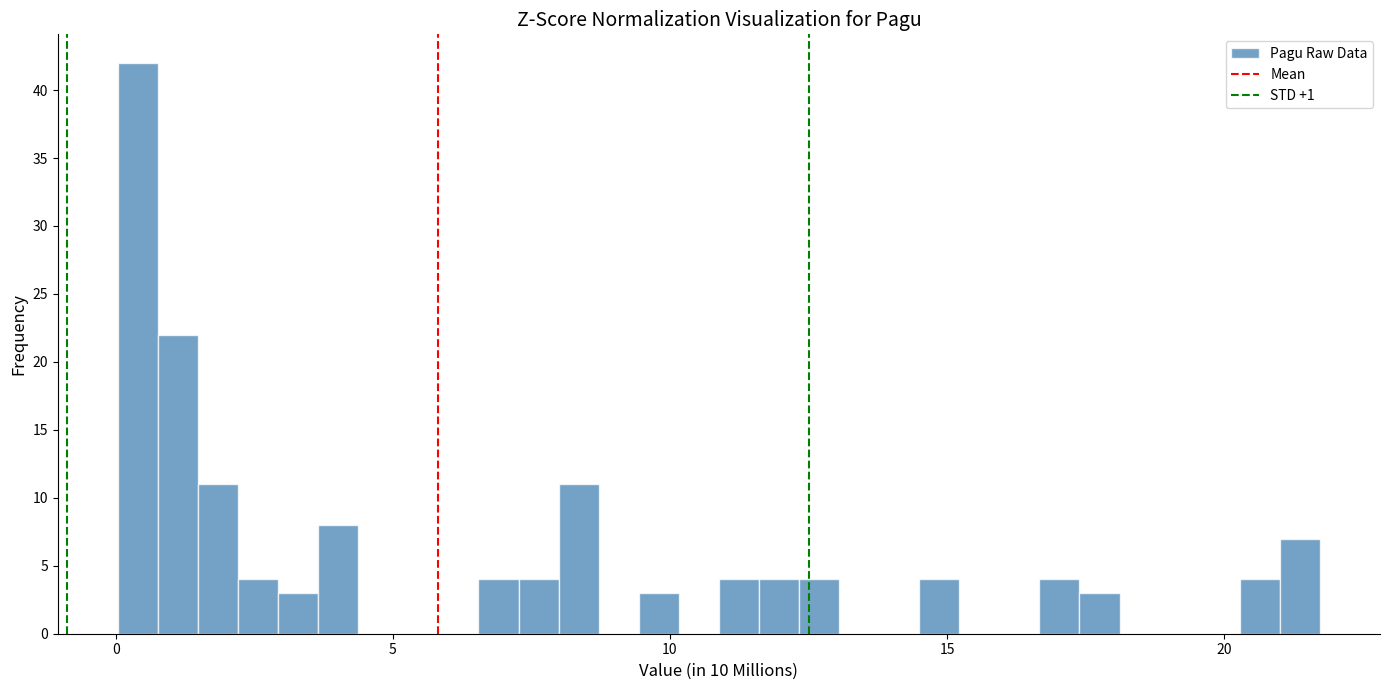

Around what value on the x-axis is the tallest bar? Give the approximate position of its centre, as read against the axis.

0.5